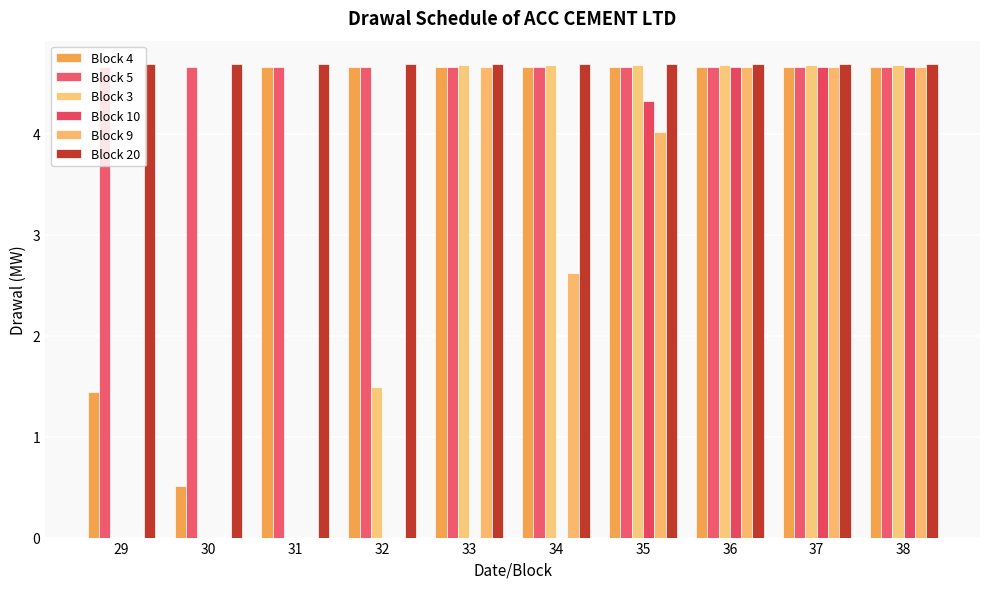

Where is Block 9 nearest to the value 2?

34